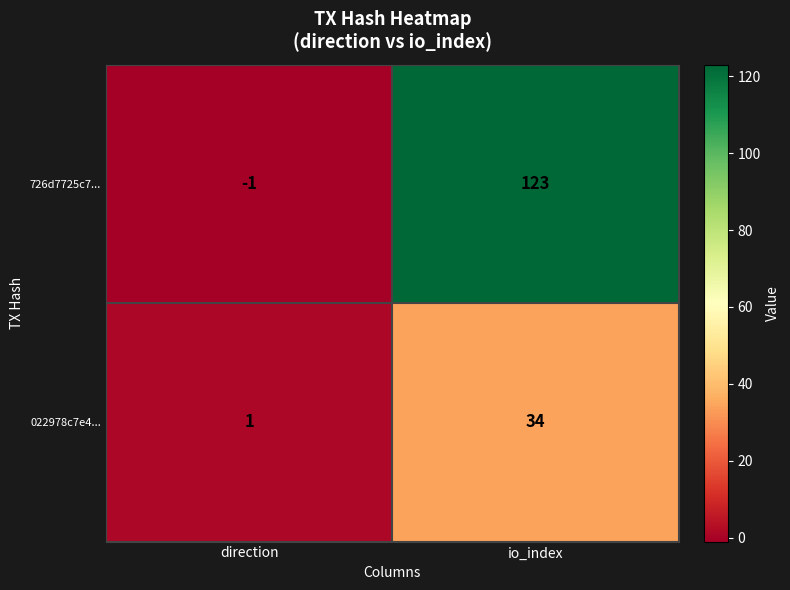

How many series are shown in this chart?

2